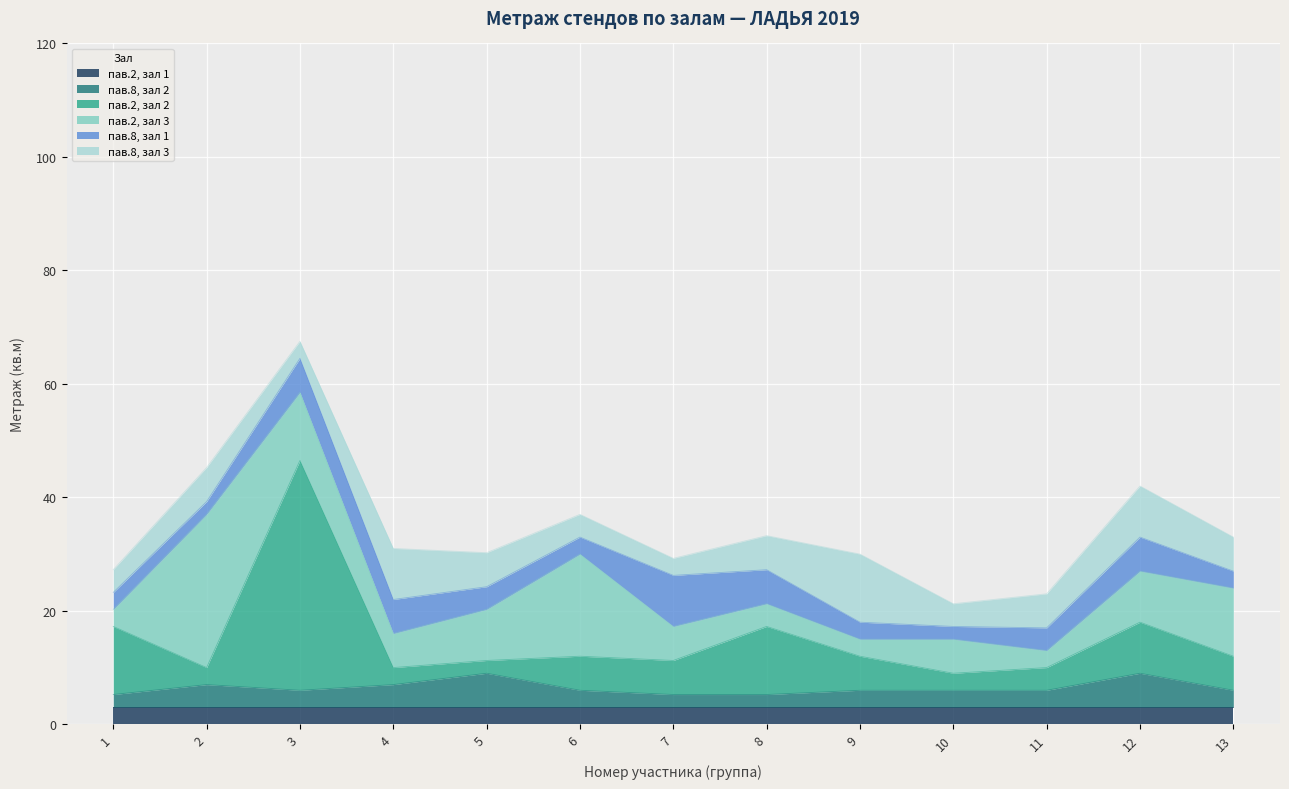

How many data points in пав.8, зал 2 are less than 3?

3